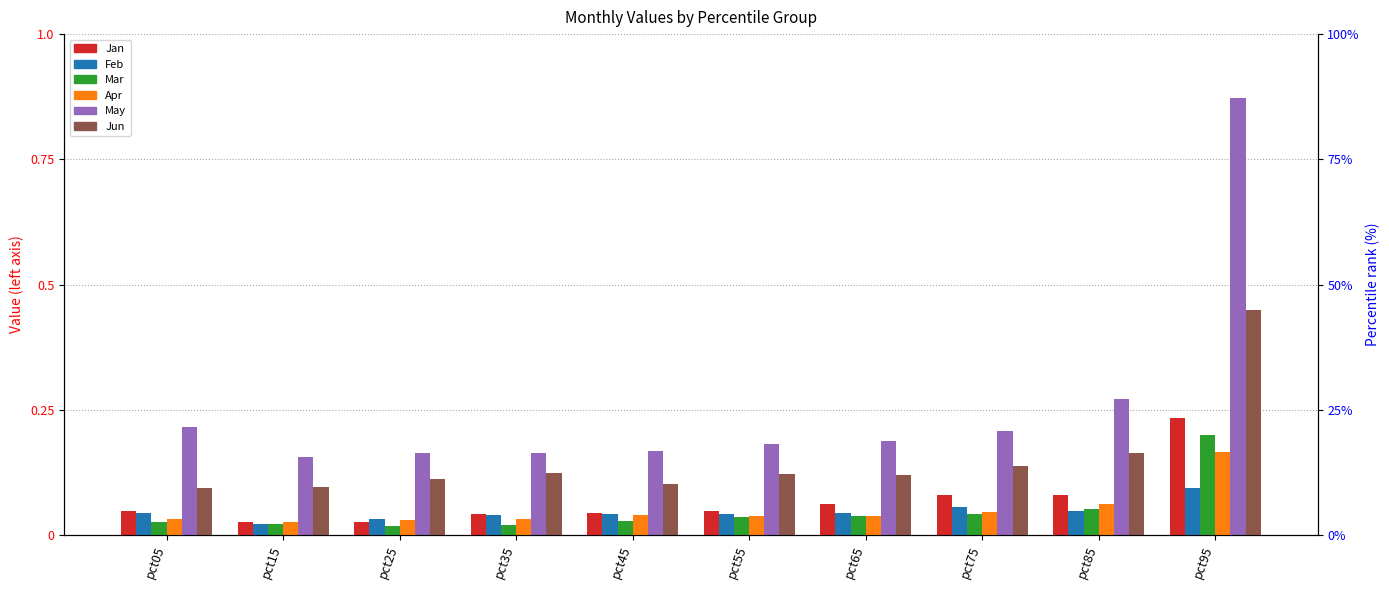

What is the difference between the maximum and minimum values in the Apr series?

0.1